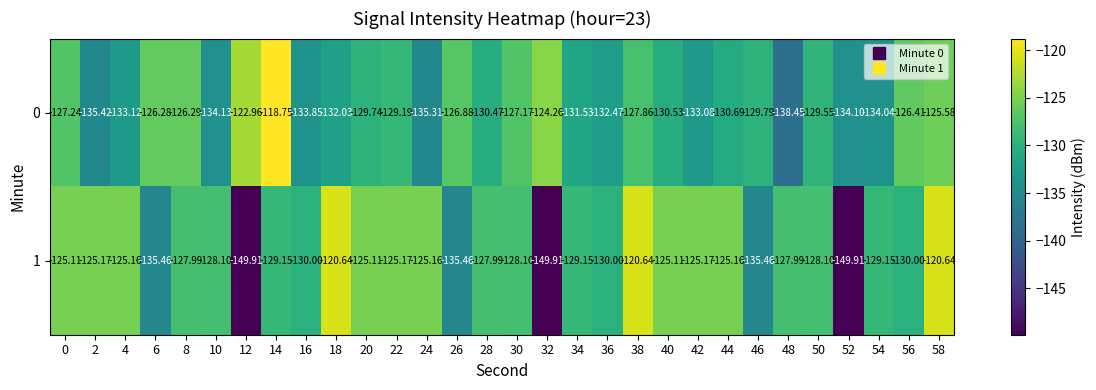

Is the value of 0 at 34 greater than the value of 1 at 54?

No